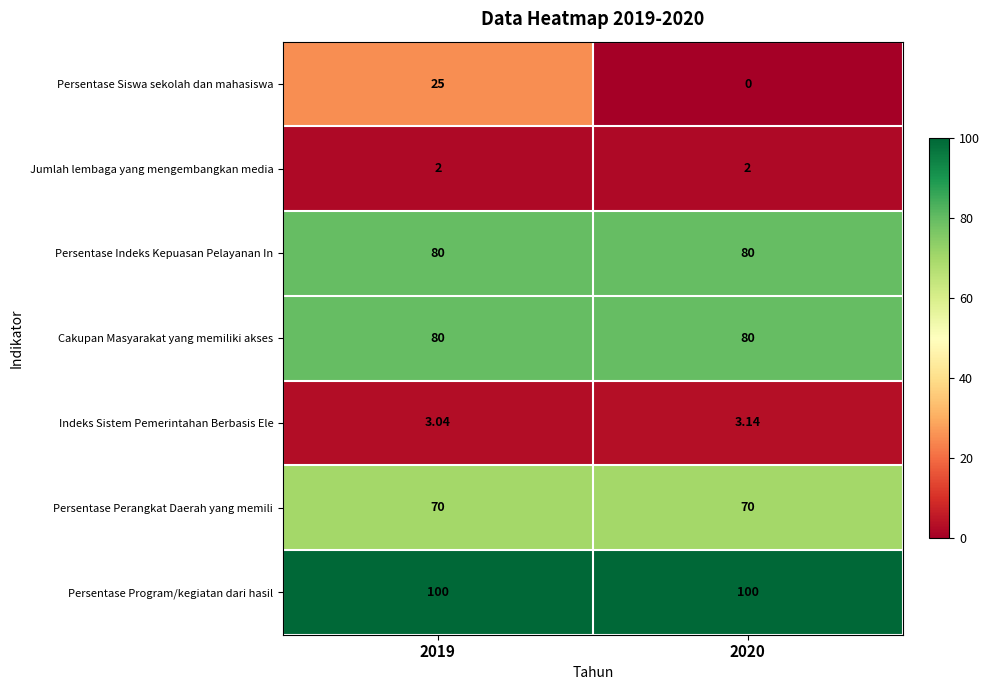

Is the value of Persentase Program/kegiatan dari hasil at 2020 greater than the value of Jumlah lembaga yang mengembangkan media at 2019?

Yes